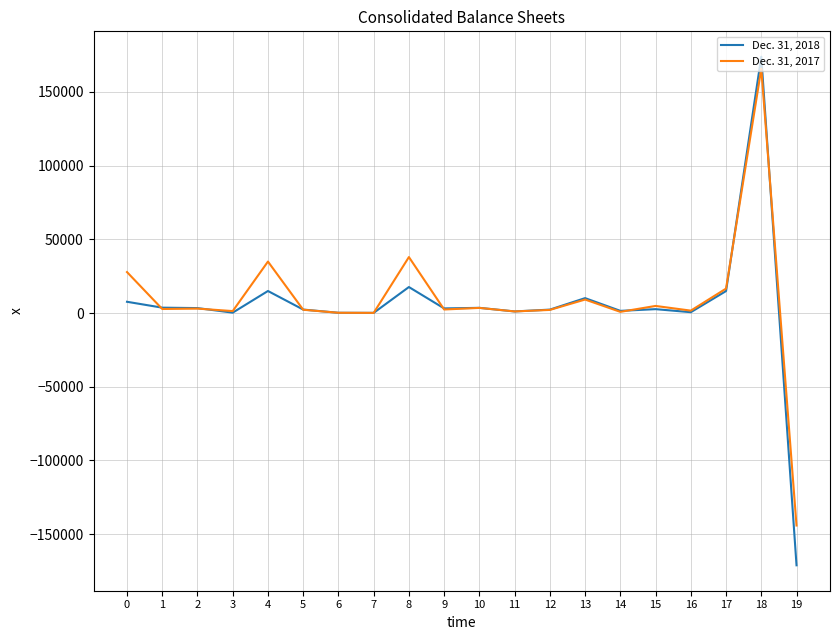

What is the difference between the maximum and minimum values in the Dec. 31, 2017 series?

309979